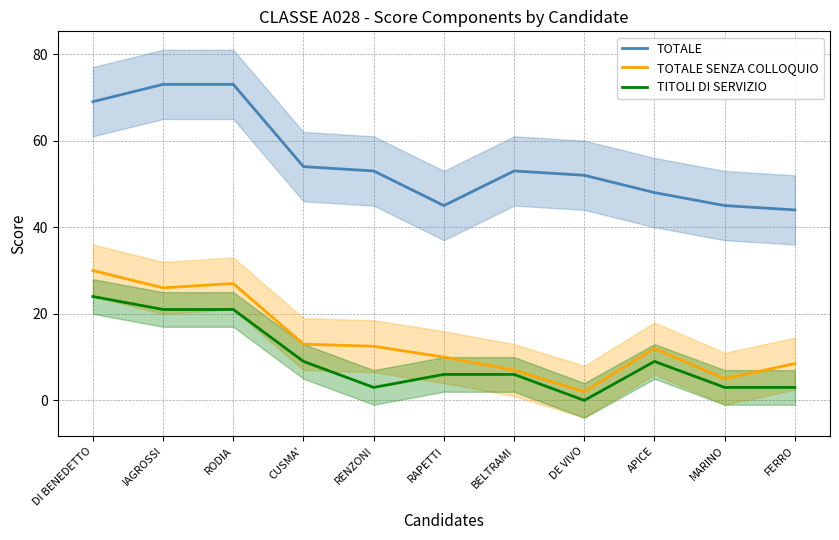

Where is the first local maximum for TOTALE SENZA COLLOQUIO?

RODIA